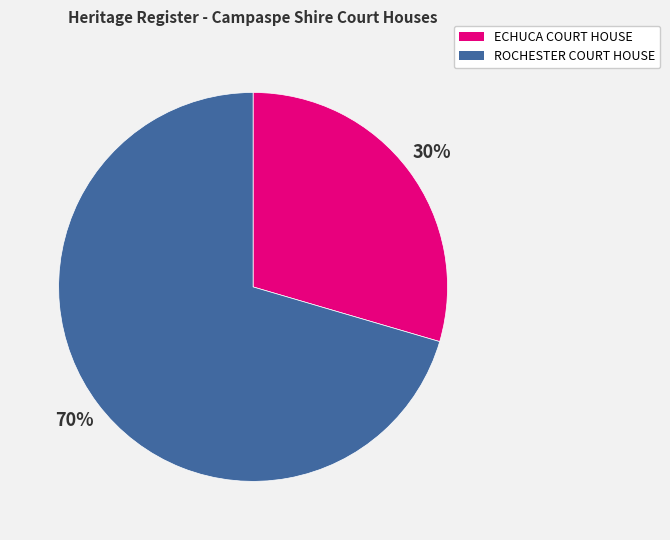

Which slice is the smallest?

ECHUCA COURT HOUSE